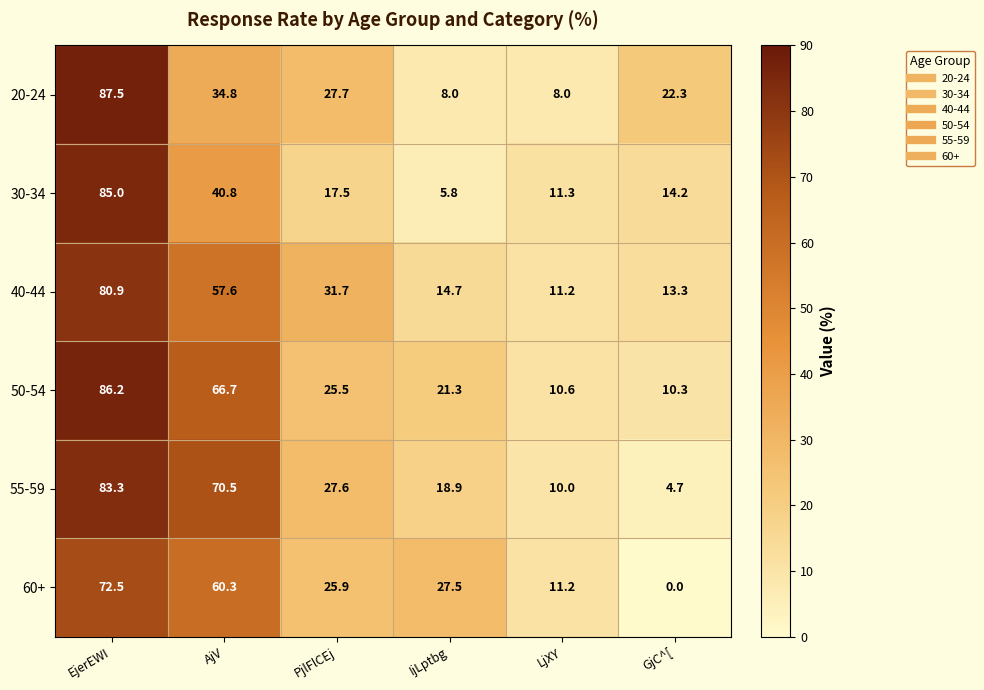

At IjLptbg, list the series in order from largest to smallest.

60+, 50-54, 55-59, 40-44, 20-24, 30-34